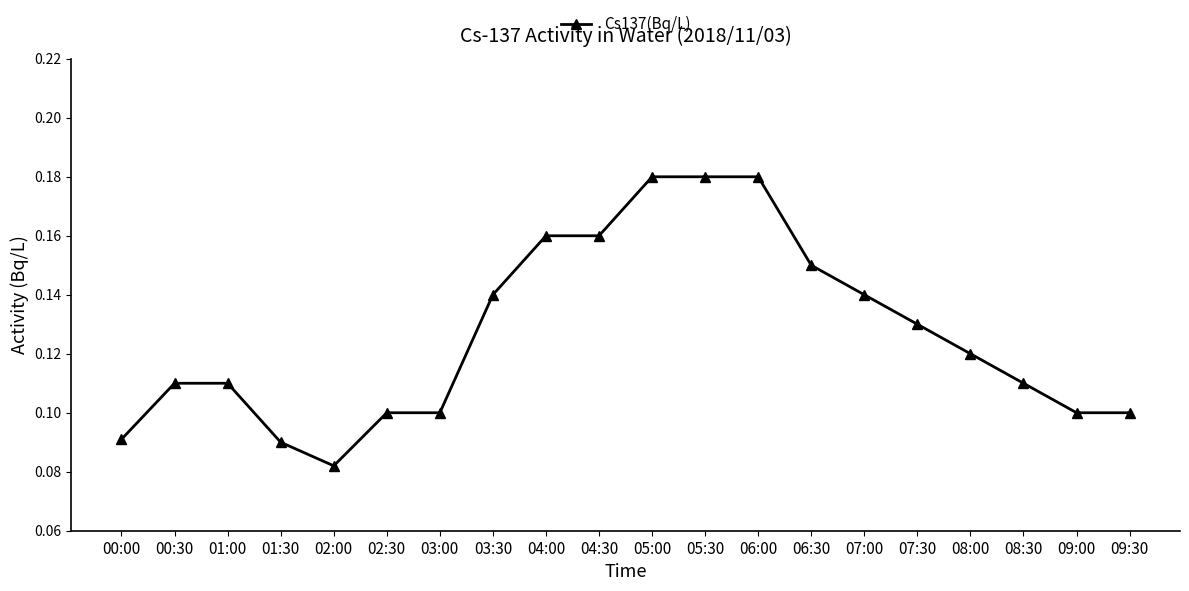

What is the sum of all values?

2.5